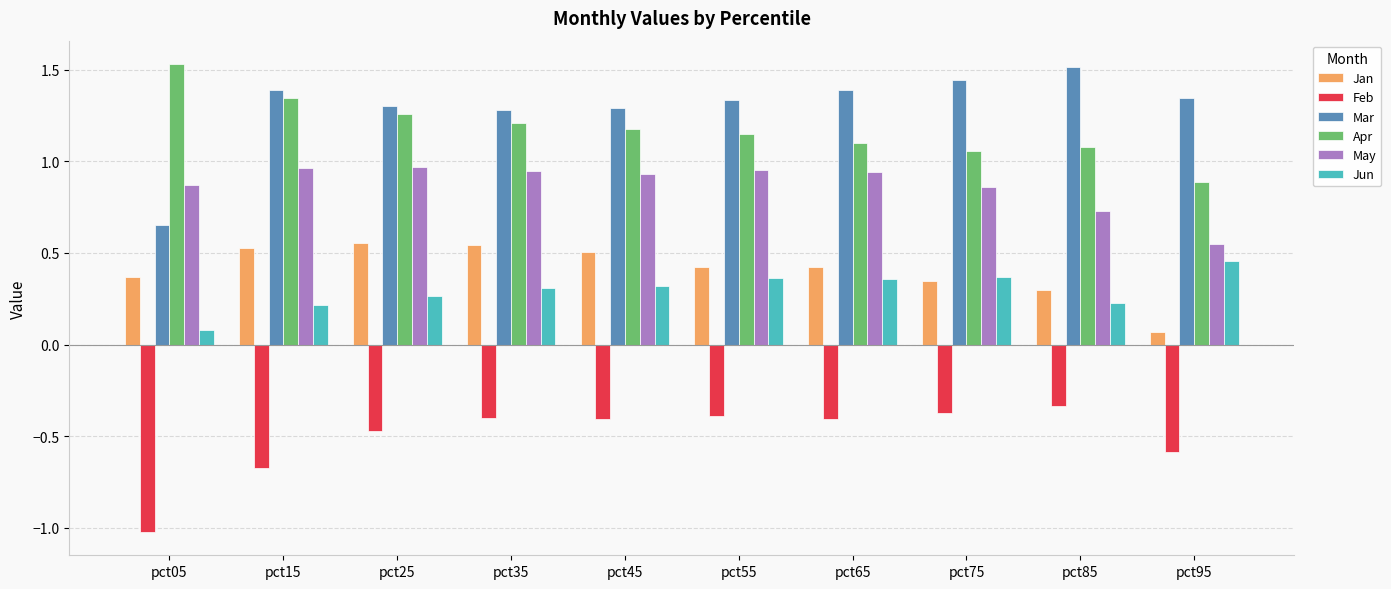

Is it true that Mar equals 1.9 at pct15?

False